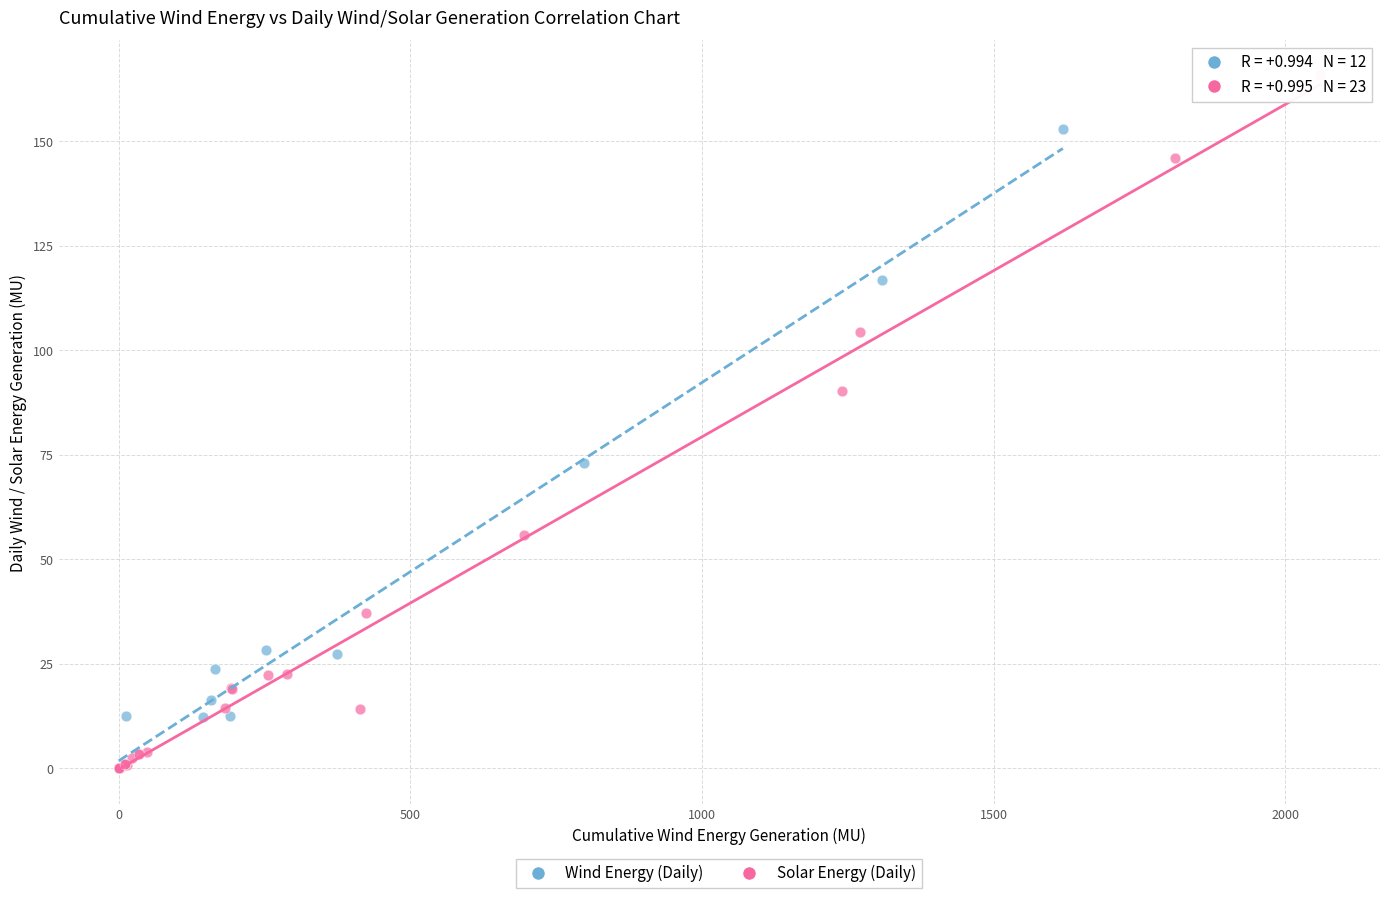

Which series reaches the maximum Y coordinate?

Solar Energy (Daily)